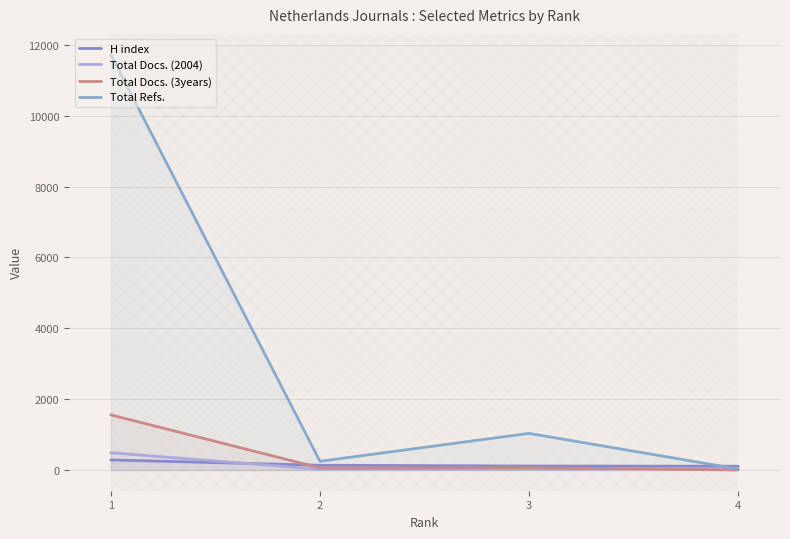

What is the average value of the Total Docs. (2004) series?

140